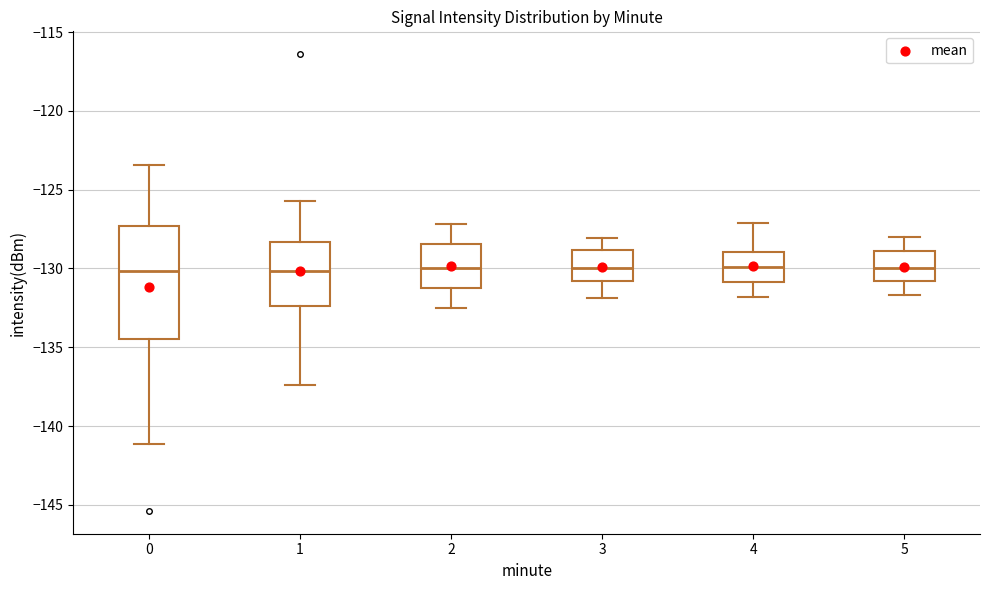

Reading left to right, read every box against the y-axis: the position of its median line, the range the box covers, and the ends of its whiskers. The values are not printed on the chart, so give them approximately, as read against the axis.

0: median -130.0, box -134.5 to -127.5, whiskers -141.0 to -123.5
1: median -130.0, box -132.5 to -128.5, whiskers -137.5 to -125.5
2: median -130.0, box -131.0 to -128.5, whiskers -132.5 to -127.0
3: median -130.0, box -131.0 to -129.0, whiskers -132.0 to -128.0
4: median -130.0, box -131.0 to -129.0, whiskers -132.0 to -127.0
5: median -130.0, box -131.0 to -129.0, whiskers -131.5 to -128.0